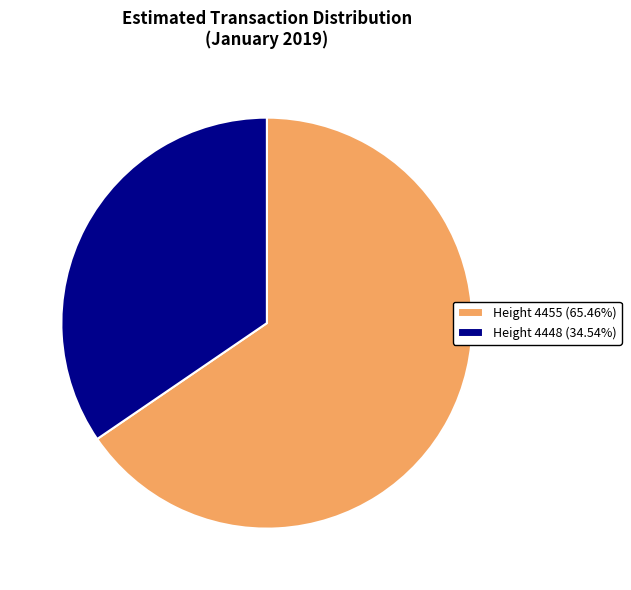

What is the ratio of the value at Height 4455 (65.46%) to the value at Height 4448 (34.54%)?

1.9